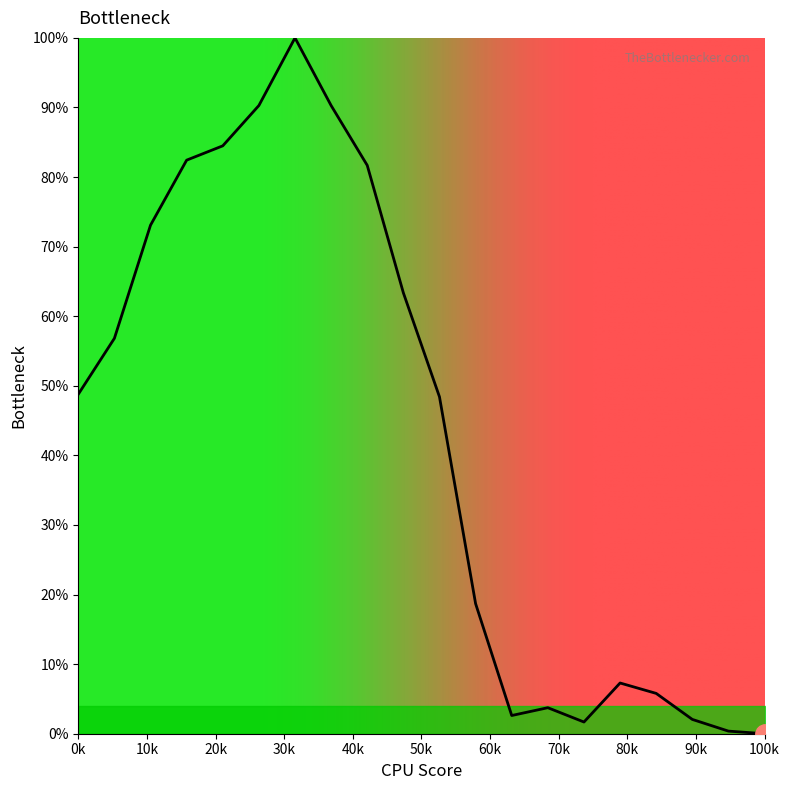

What is the difference between the maximum and minimum values?

100.0